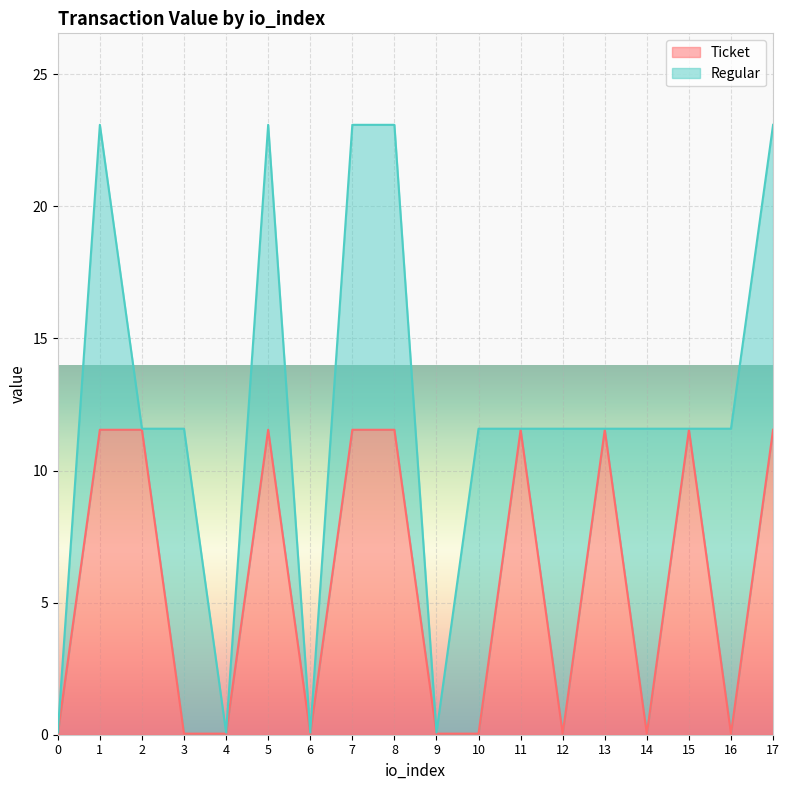

How many values are below 11?

9